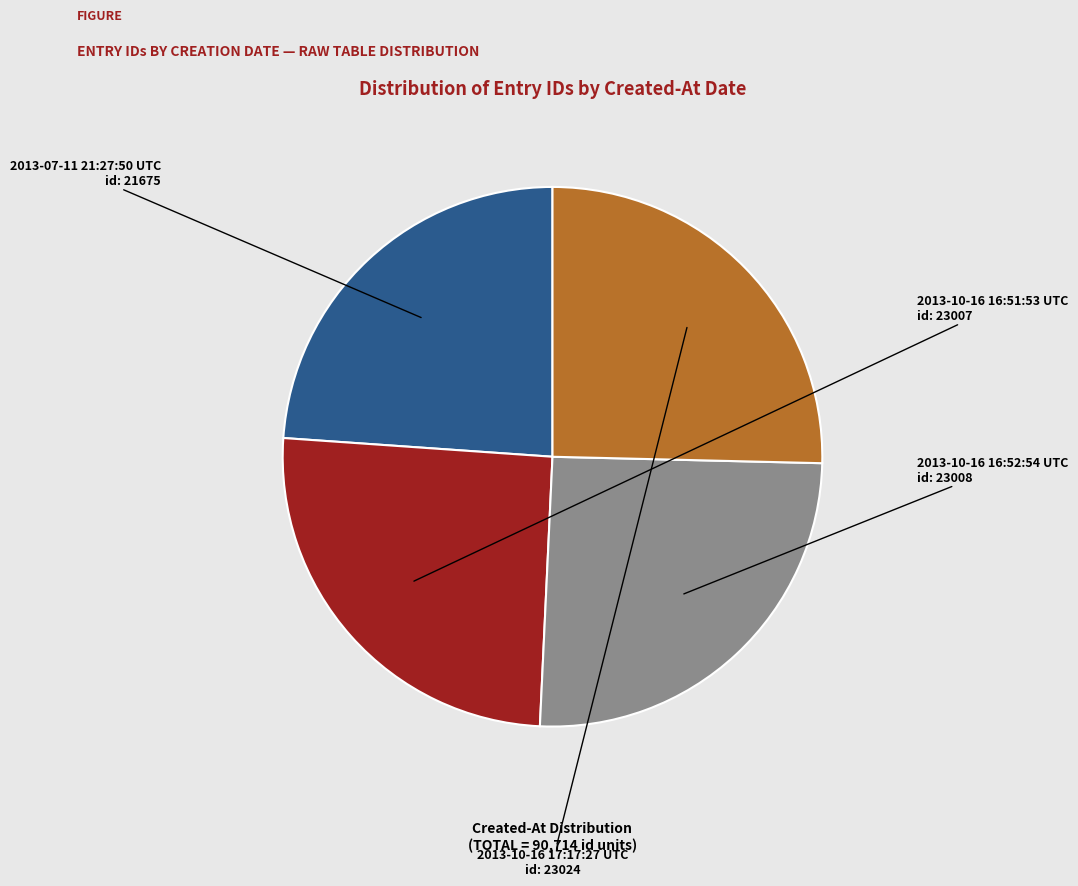

Rank the categories by value from highest to lowest.

2013-10-16
17:17
(id: 23024), 2013-10-16
16:52
(id: 23008), 2013-10-16
16:51
(id: 23007), 2013-07-11
(id: 21675)